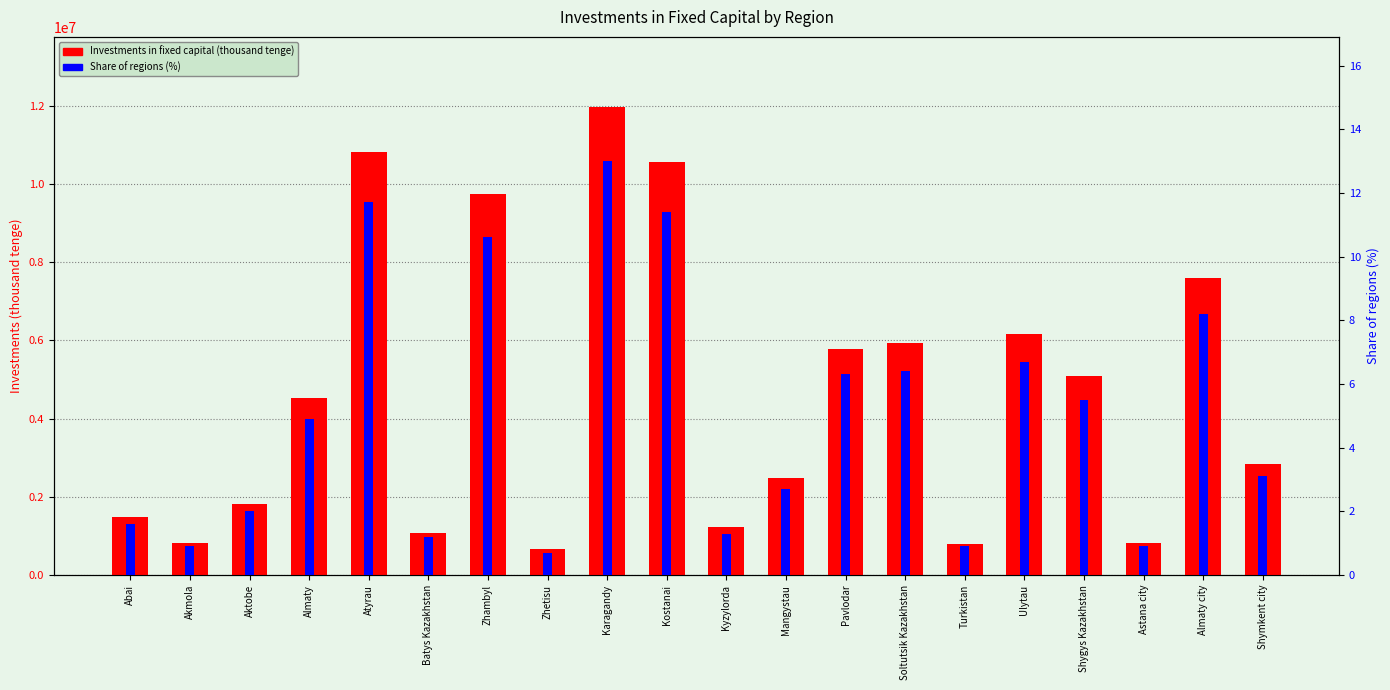

Is it true that Investments in fixed capital (thousand tenge) equals 1084545.5 at Turkistan?

False